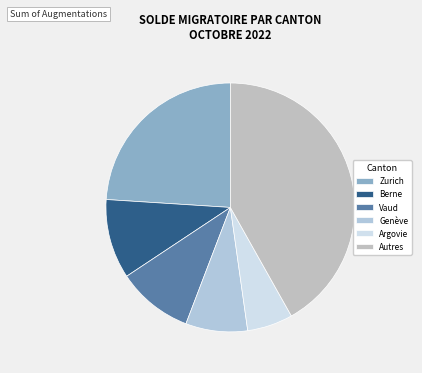

How many slices are in this pie chart?

6